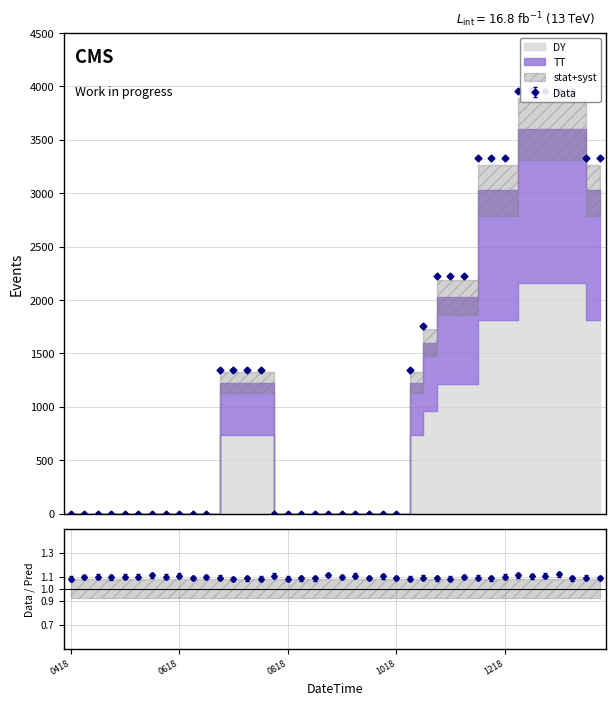

What is the difference between the second highest and minimum values?

3960.0